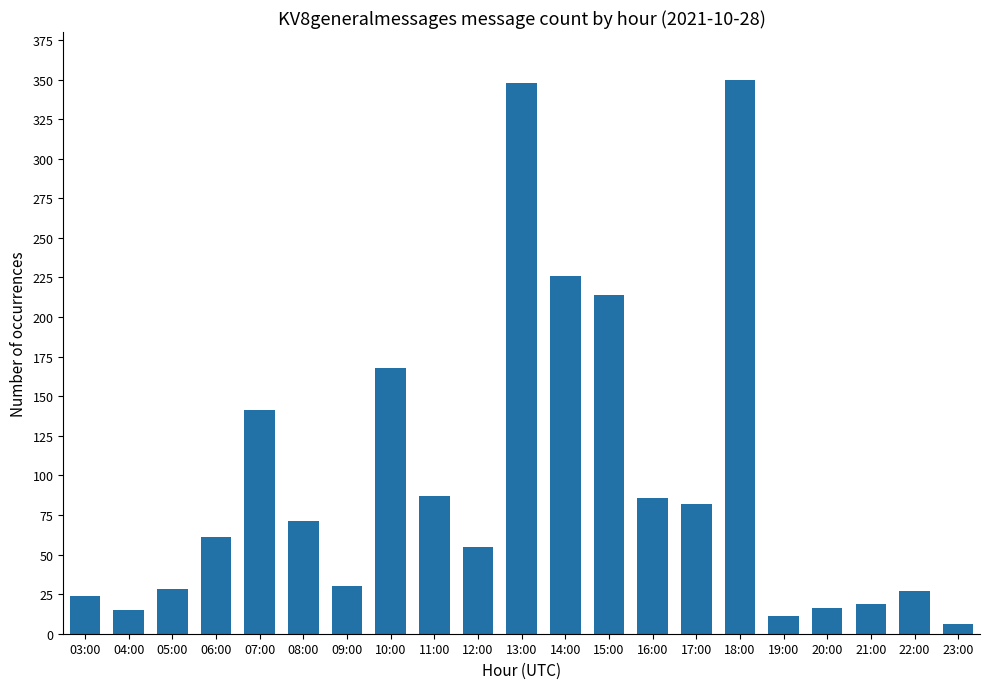

What is the difference between the maximum and minimum values?

344